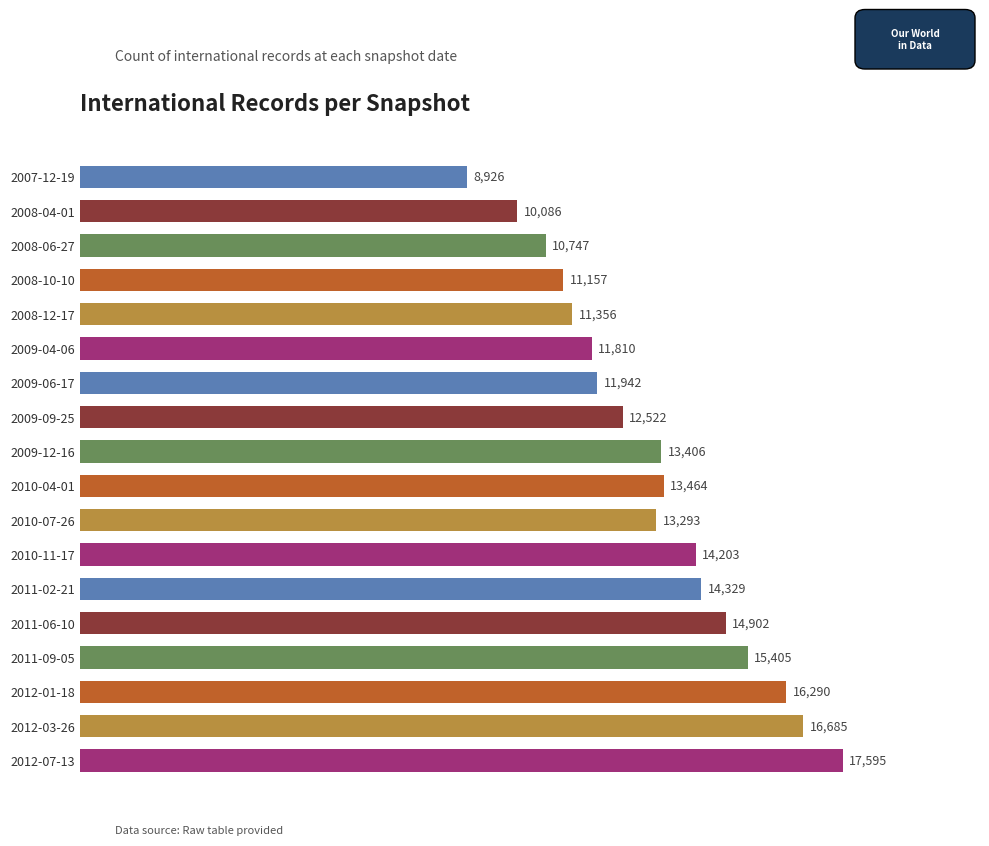

Rank the categories by value from lowest to highest.

2007-12-19, 2008-04-01, 2008-06-27, 2008-10-10, 2008-12-17, 2009-04-06, 2009-06-17, 2009-09-25, 2010-07-26, 2009-12-16, 2010-04-01, 2010-11-17, 2011-02-21, 2011-06-10, 2011-09-05, 2012-01-18, 2012-03-26, 2012-07-13